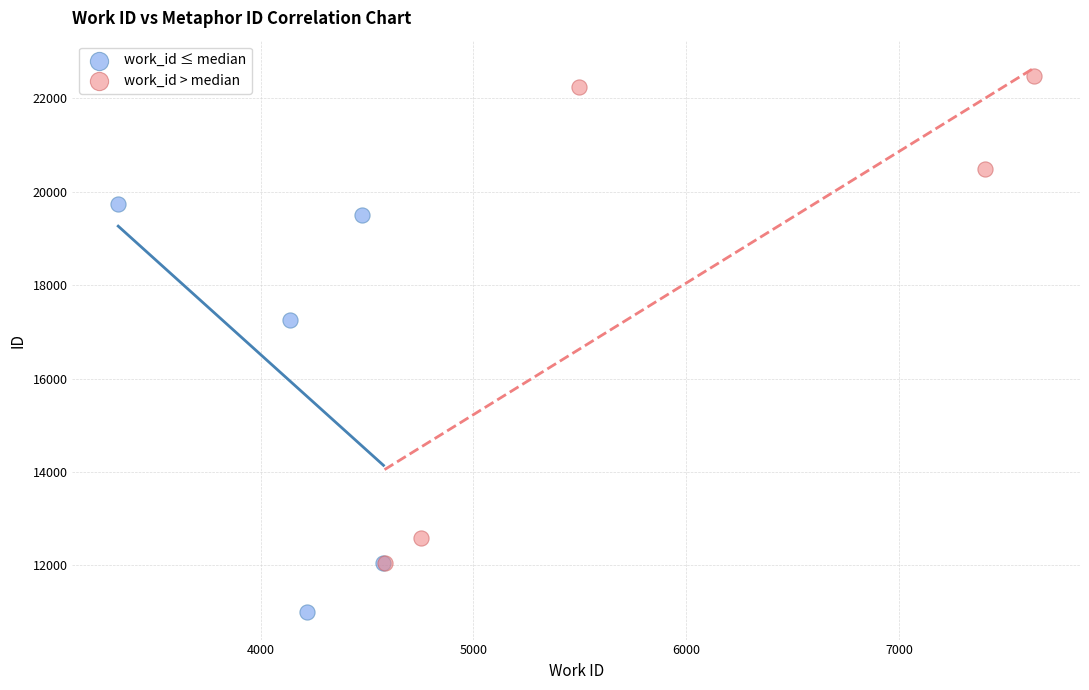

Which series reaches the maximum Y coordinate?

work_id > median